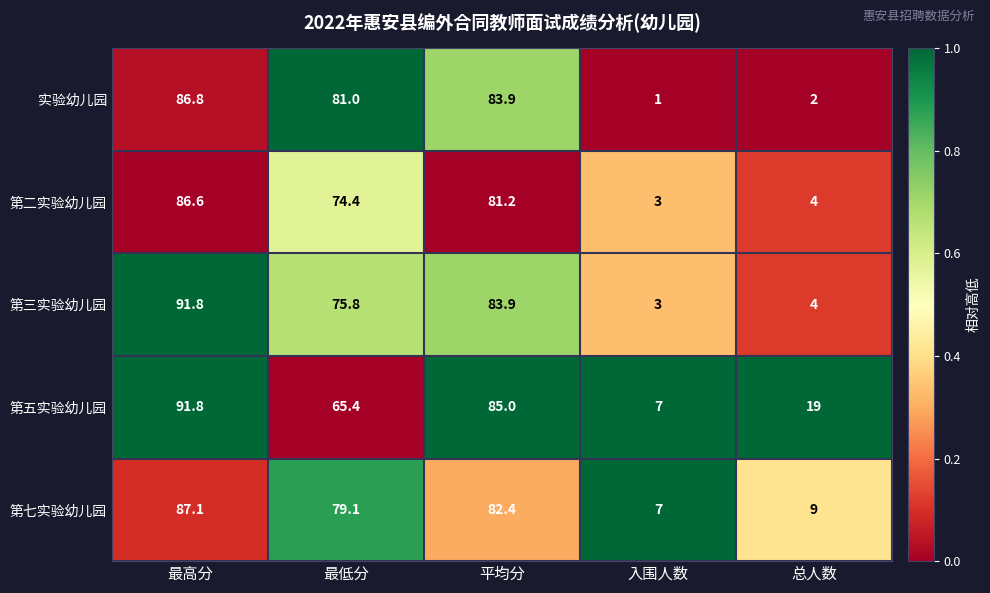

How many series are shown in this chart?

5